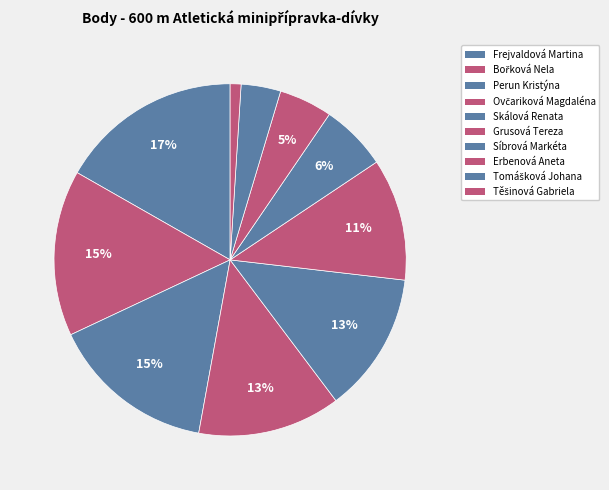

Is there any slice that represents more than half of the pie?

No